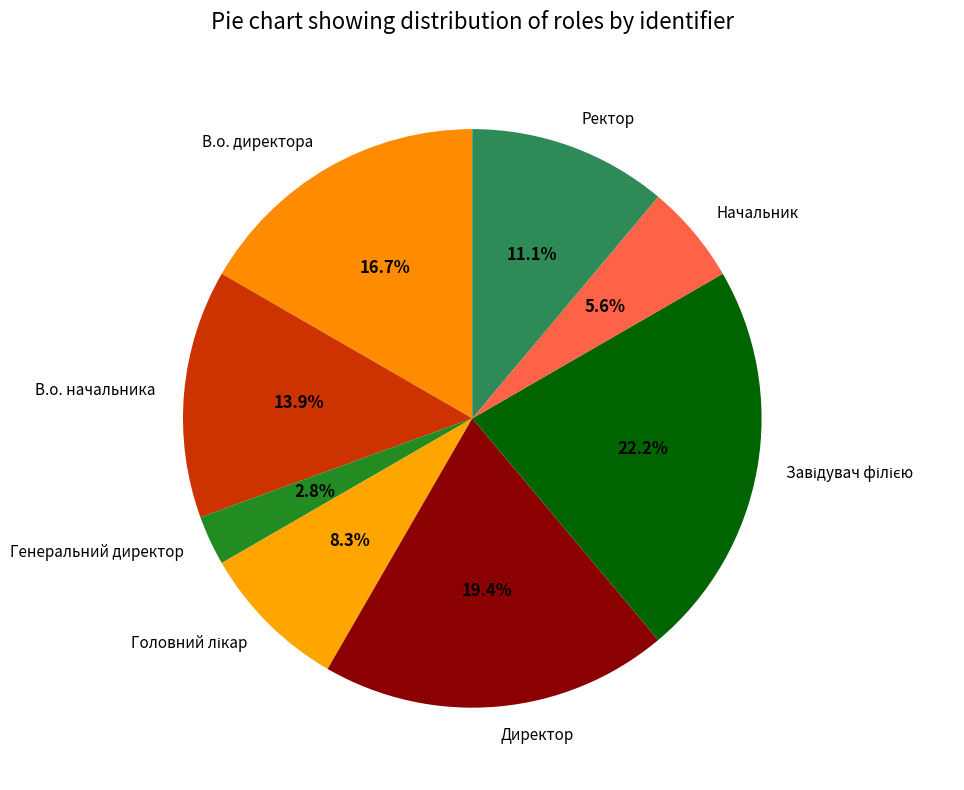

To the nearest percent, what is the average slice percentage?

12%